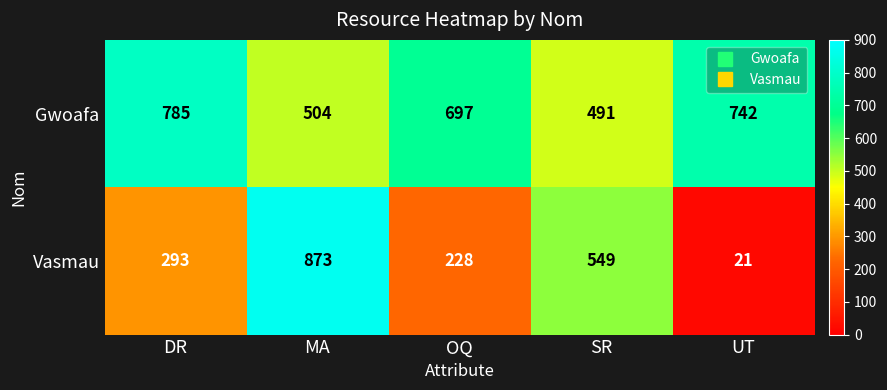

The Vasmau series shows 153 at OQ. True or false?

False